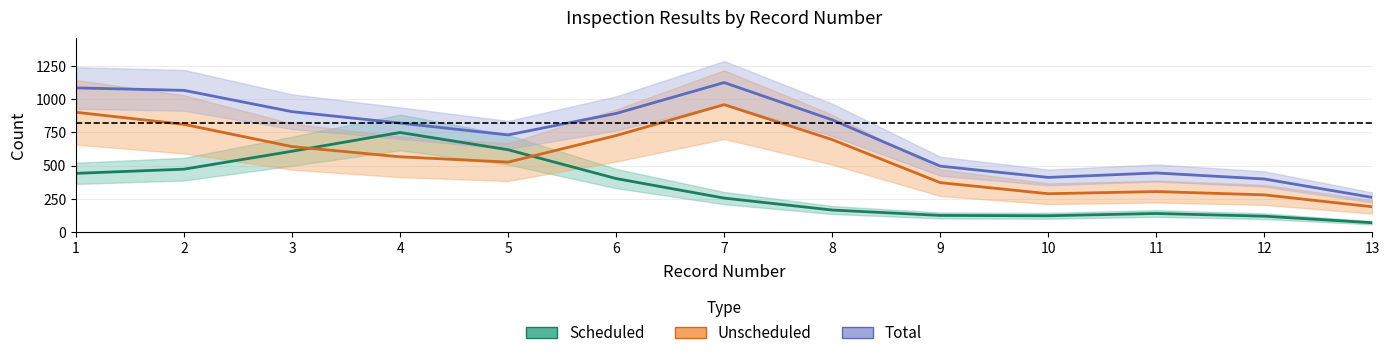

Rank the categories by Unscheduled value from highest to lowest.

7, 1, 2, 6, 8, 3, 4, 5, 9, 11, 10, 12, 13